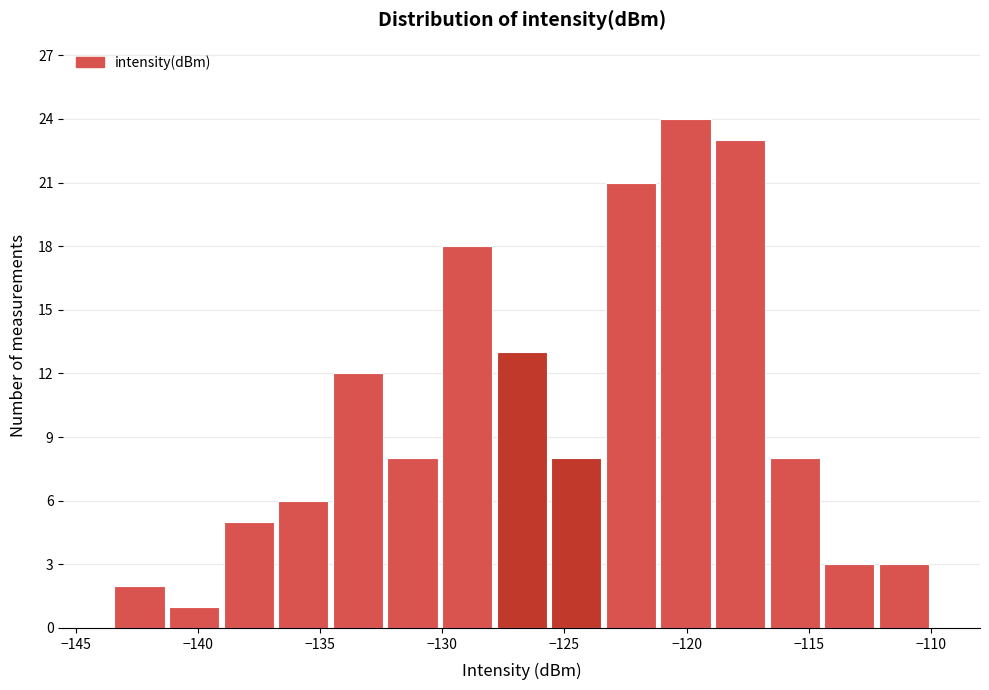

Reading left to right, list every bar in this chart as the range it spans on the x-axis followed by its height. Neither the bar edges nor the heights are printed on the chart, so give them approximately, as read against the axes.

-143.5 to -141.5: 2
-141.5 to -139.0: 1
-139.0 to -137.0: 5
-137.0 to -134.5: 6
-134.5 to -132.5: 12
-132.5 to -130.0: 8
-130.0 to -128.0: 18
-128.0 to -125.5: 13
-125.5 to -123.5: 8
-123.5 to -121.0: 21
-121.0 to -119.0: 24
-119.0 to -116.5: 23
-116.5 to -114.5: 8
-114.5 to -112.0: 3
-112.0 to -110.0: 3